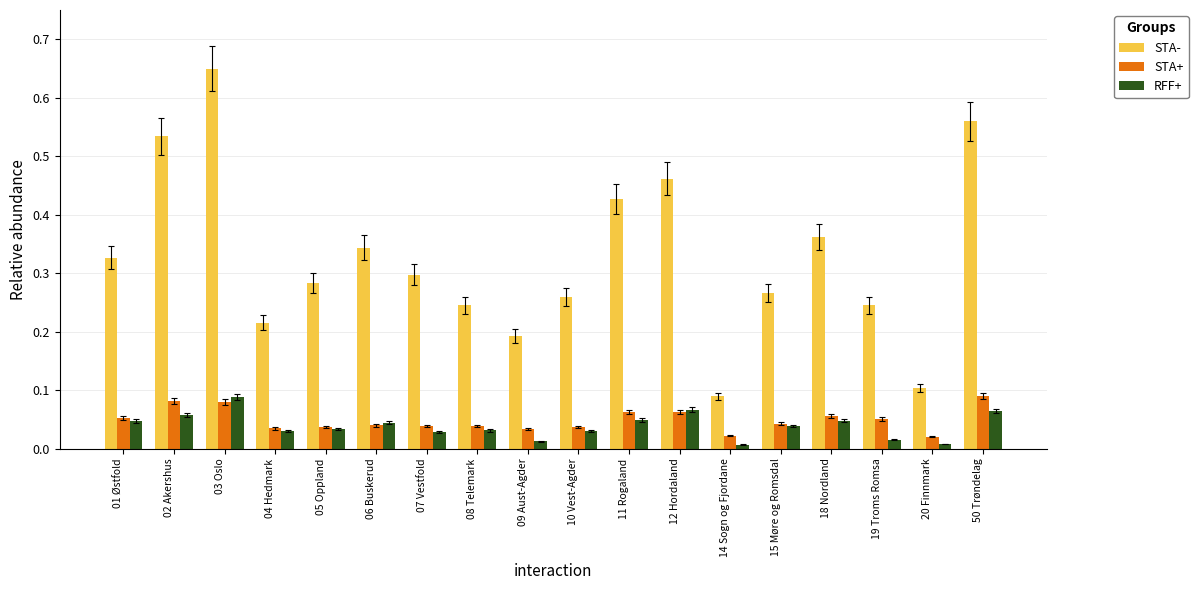

Which series has the widest spread of values?

STA-